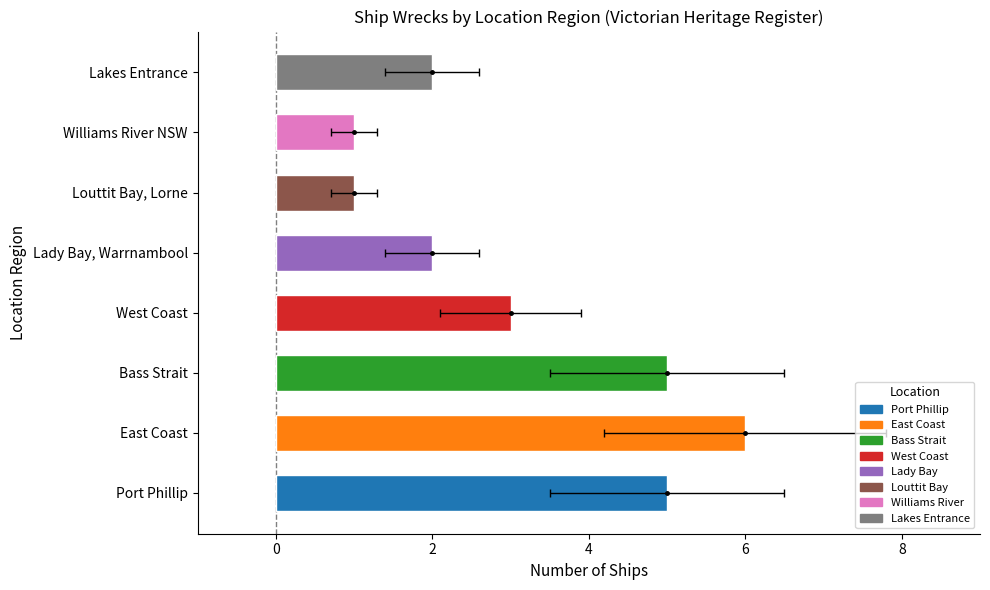

Is it true that the value at Louttit Bay, Lorne is 0?

False